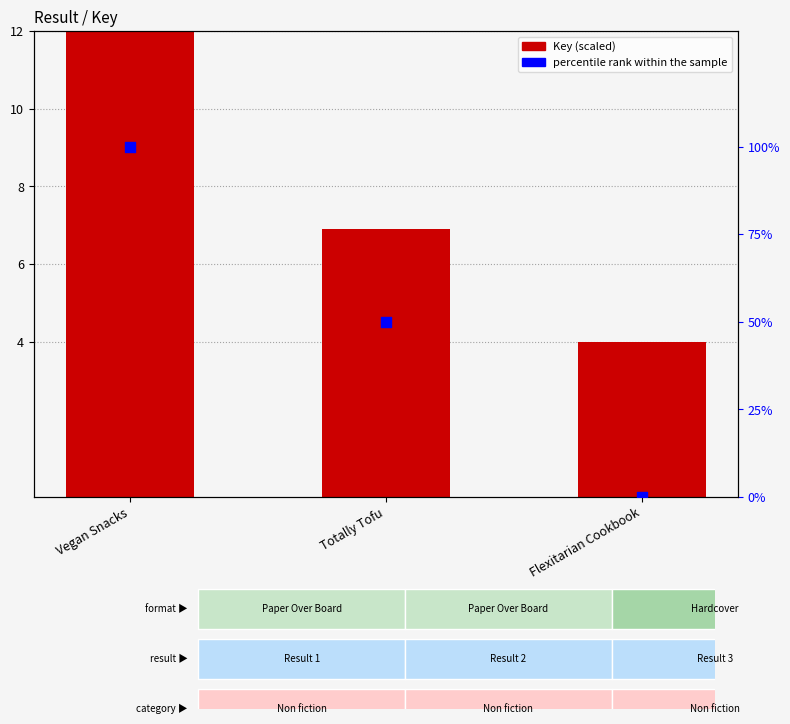

Which series contains the highest Y value?

percentile rank within the sample